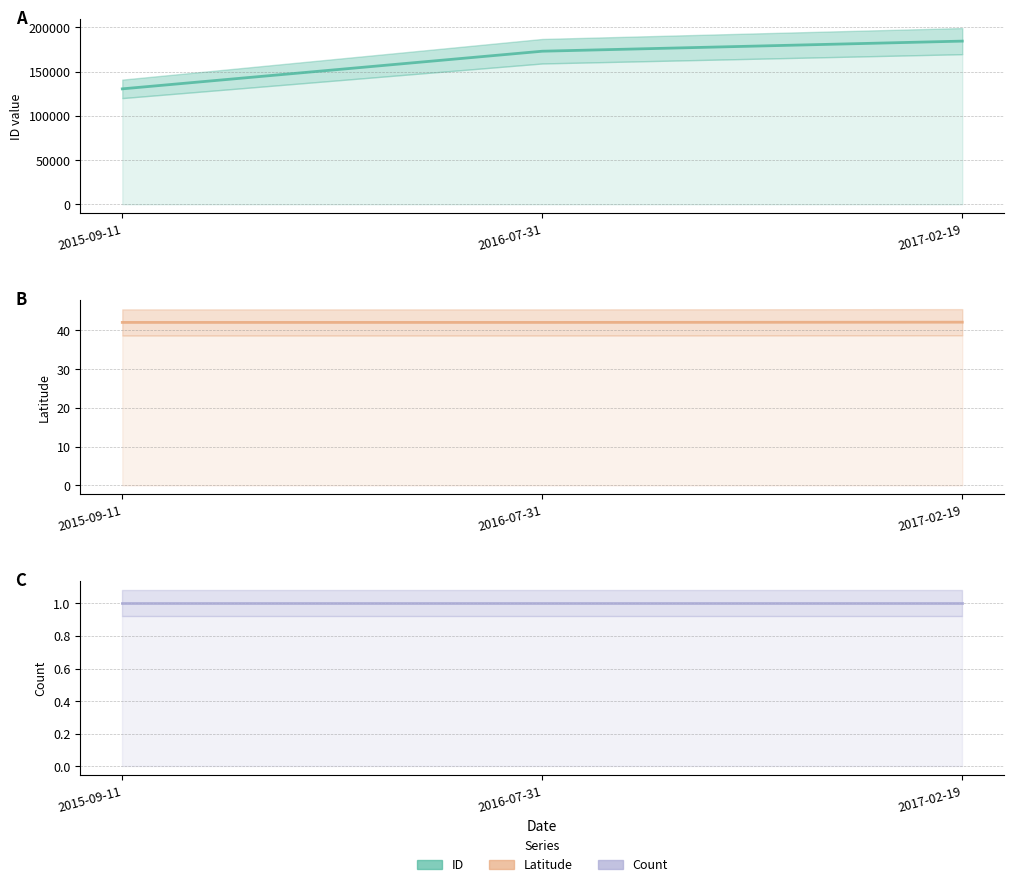

Reading left to right, transcribe all the data shown in this chart.

ID (line): 2015-09-11=130537.0	2016-07-31=173107.0	2017-02-19=184529.0
Latitude (line): 2015-09-11=42.1	2016-07-31=42.1	2017-02-19=42.1
Count (line): 2015-09-11=1.0	2016-07-31=1.0	2017-02-19=1.0